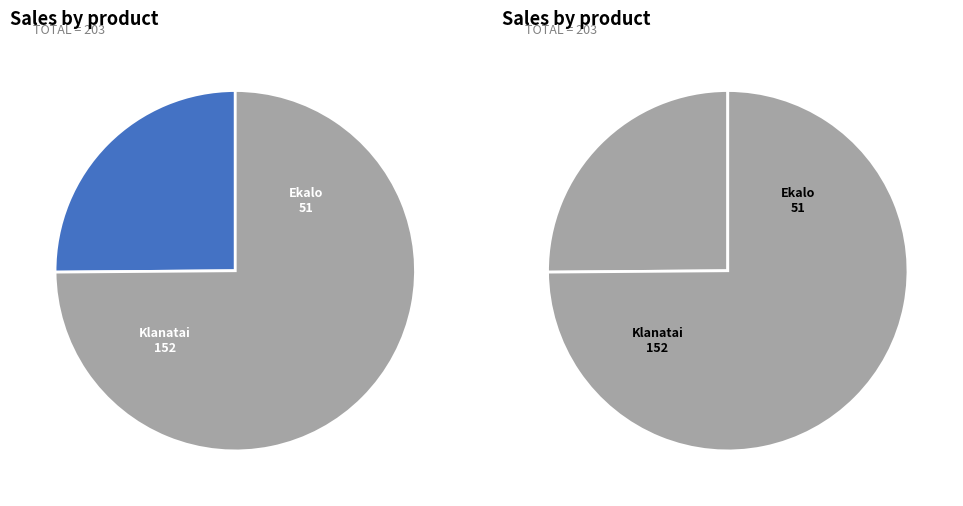

Between Klanatai and Ekalo, which is larger?

Klanatai